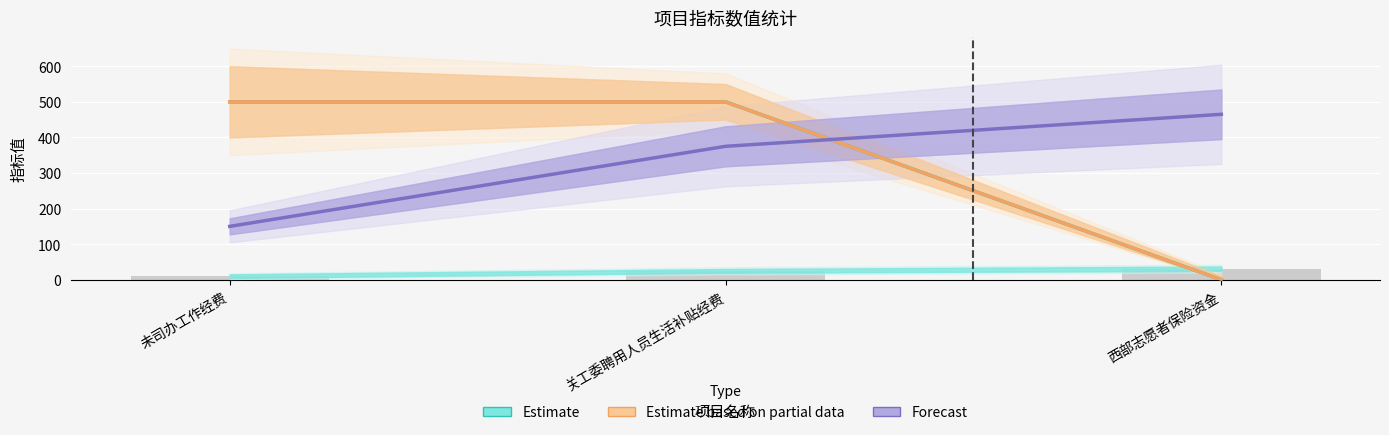

True or false: Estimate has a value of -150 at 西部志愿者保险资金.

False